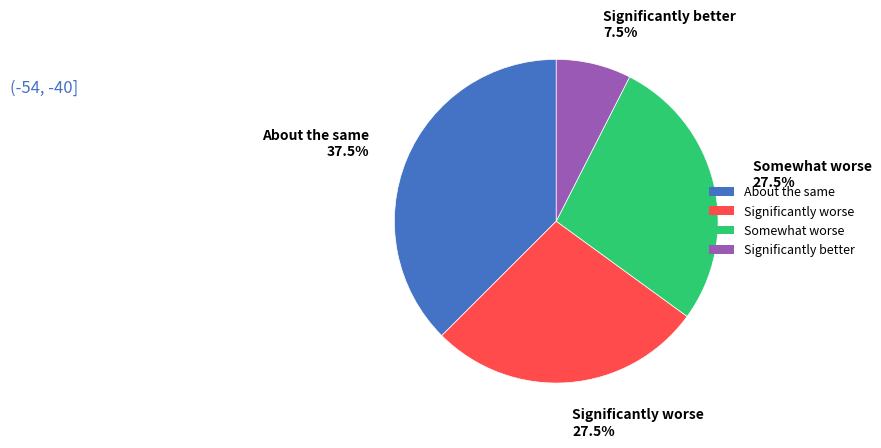

Between About the same and Significantly better, which is larger?

About the same